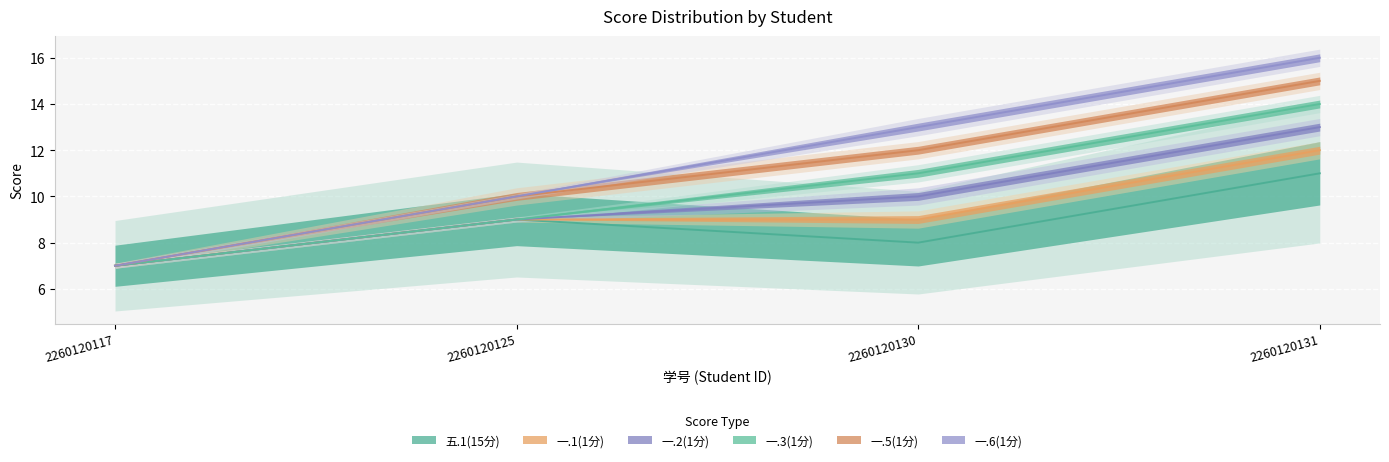

What are all the series names shown in the legend?

五.1(15分), 一.1(1分), 一.2(1分), 一.3(1分), 一.5(1分), 一.6(1分)